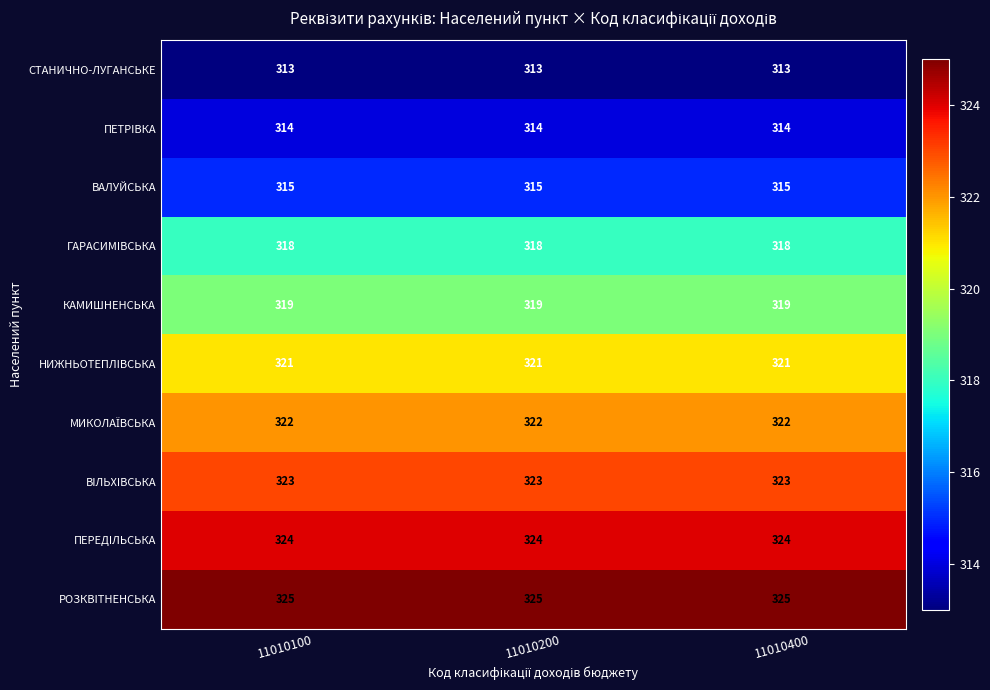

What is the approximate value of ВАЛУЙСЬКА at 11010200?

315